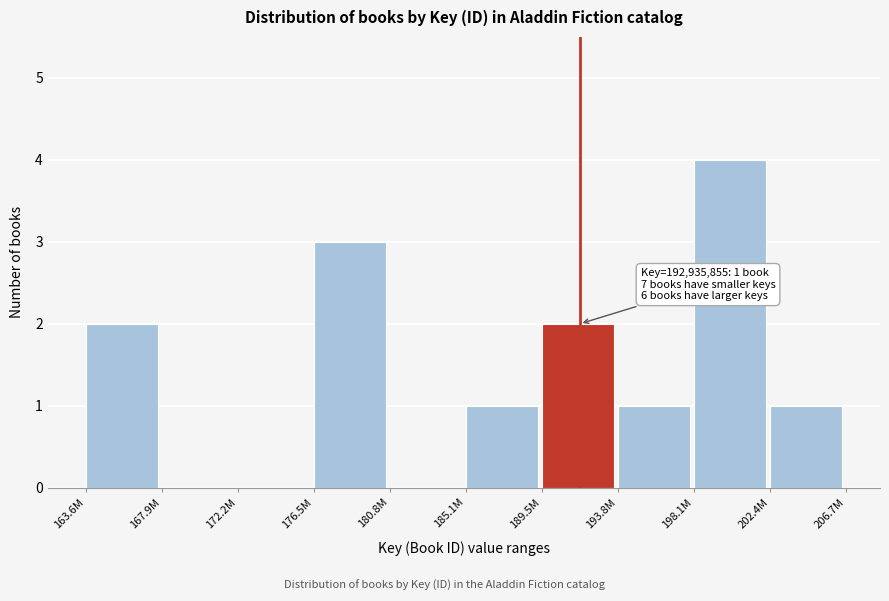

Reading right to left, what are all the values shown in this chart?

202.4M=1	198.1M=4	193.8M=1	189.5M=2	185.1M=1	180.8M=0	176.5M=3	172.2M=0	167.9M=0	163.6M=2